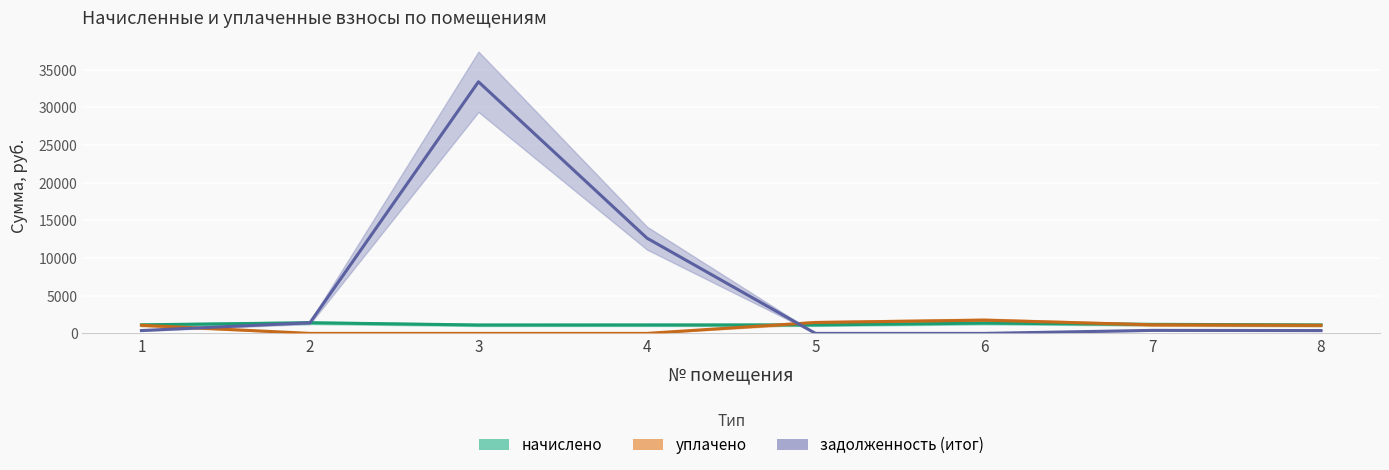

Is it true that начислено equals 1117.0 at 3?

True